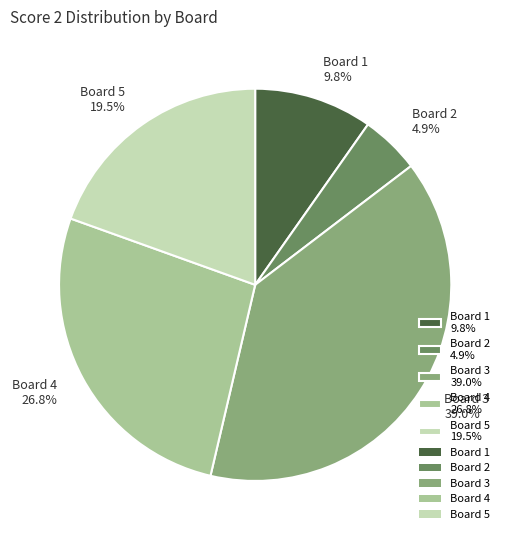

Rank the categories by value from highest to lowest.

Board 3, Board 4, Board 5, Board 1, Board 2